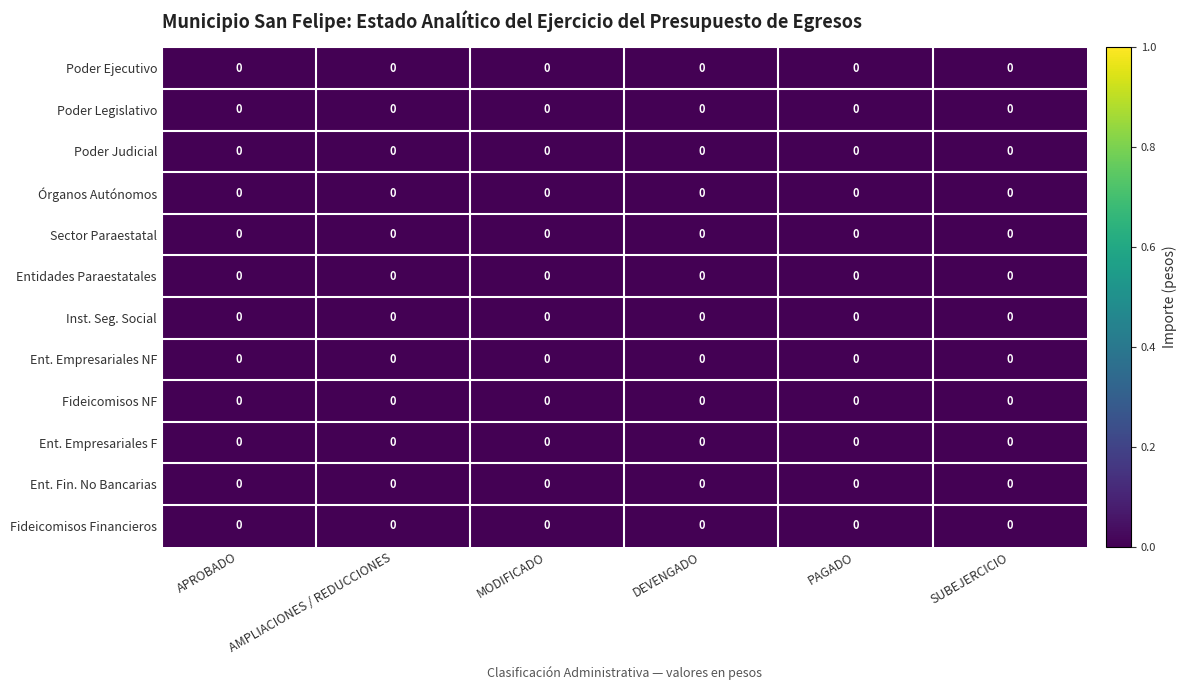

Reading left to right, extract all data points from this chart.

Poder Ejecutivo: APROBADO=0.0	AMPLIACIONES / REDUCCIONES=0.0	MODIFICADO=0.0	DEVENGADO=0.0	PAGADO=0.0	SUBEJERCICIO=0.0
Poder Legislativo: APROBADO=0.0	AMPLIACIONES / REDUCCIONES=0.0	MODIFICADO=0.0	DEVENGADO=0.0	PAGADO=0.0	SUBEJERCICIO=0.0
Poder Judicial: APROBADO=0.0	AMPLIACIONES / REDUCCIONES=0.0	MODIFICADO=0.0	DEVENGADO=0.0	PAGADO=0.0	SUBEJERCICIO=0.0
Órganos Autónomos: APROBADO=0.0	AMPLIACIONES / REDUCCIONES=0.0	MODIFICADO=0.0	DEVENGADO=0.0	PAGADO=0.0	SUBEJERCICIO=0.0
Sector Paraestatal: APROBADO=0.0	AMPLIACIONES / REDUCCIONES=0.0	MODIFICADO=0.0	DEVENGADO=0.0	PAGADO=0.0	SUBEJERCICIO=0.0
Entidades Paraestatales: APROBADO=0.0	AMPLIACIONES / REDUCCIONES=0.0	MODIFICADO=0.0	DEVENGADO=0.0	PAGADO=0.0	SUBEJERCICIO=0.0
Inst. Seg. Social: APROBADO=0.0	AMPLIACIONES / REDUCCIONES=0.0	MODIFICADO=0.0	DEVENGADO=0.0	PAGADO=0.0	SUBEJERCICIO=0.0
Ent. Empresariales NF: APROBADO=0.0	AMPLIACIONES / REDUCCIONES=0.0	MODIFICADO=0.0	DEVENGADO=0.0	PAGADO=0.0	SUBEJERCICIO=0.0
Fideicomisos NF: APROBADO=0.0	AMPLIACIONES / REDUCCIONES=0.0	MODIFICADO=0.0	DEVENGADO=0.0	PAGADO=0.0	SUBEJERCICIO=0.0
Ent. Empresariales F: APROBADO=0.0	AMPLIACIONES / REDUCCIONES=0.0	MODIFICADO=0.0	DEVENGADO=0.0	PAGADO=0.0	SUBEJERCICIO=0.0
Ent. Fin. No Bancarias: APROBADO=0.0	AMPLIACIONES / REDUCCIONES=0.0	MODIFICADO=0.0	DEVENGADO=0.0	PAGADO=0.0	SUBEJERCICIO=0.0
Fideicomisos Financieros: APROBADO=0.0	AMPLIACIONES / REDUCCIONES=0.0	MODIFICADO=0.0	DEVENGADO=0.0	PAGADO=0.0	SUBEJERCICIO=0.0